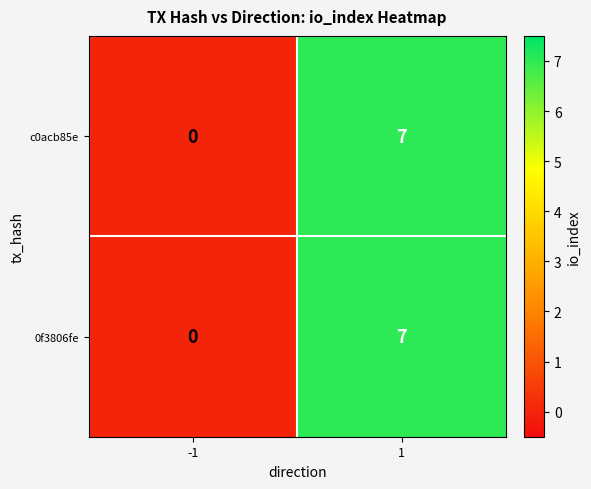

What is the difference between the 0f3806fe values at 1 and -1?

7